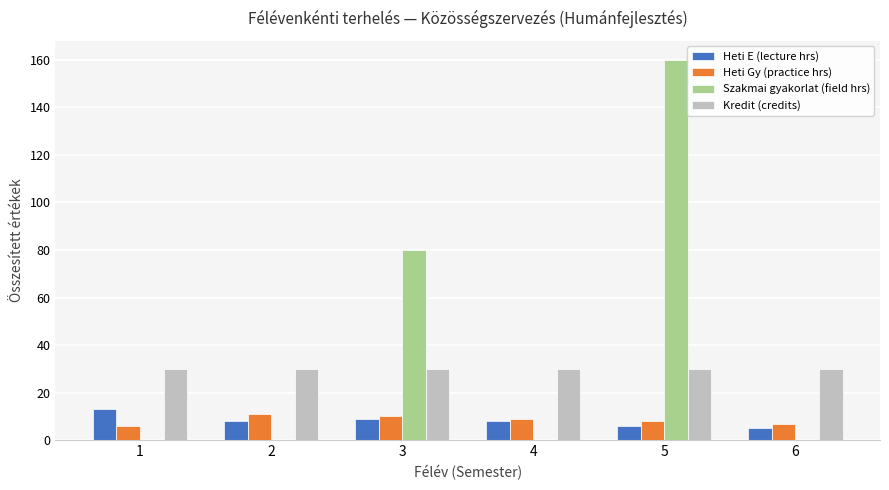

True or false: Heti E (lecture hrs) has a value of 4 at 1.

False